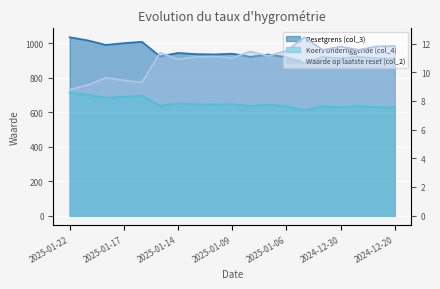

List the series in order of their overall mean, lowest first.

Waarde op laatste reset (col_2), Koers onderliggende (col_4), Resetgrens (col_3)